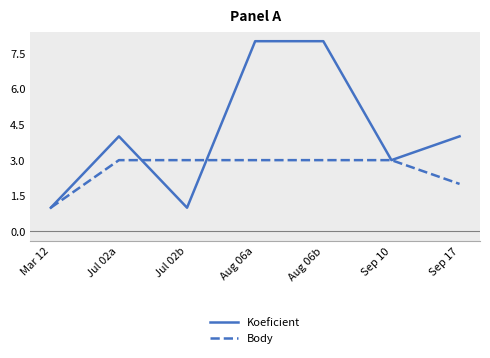

The value of Koeficient at Jul 02b is 1. True or false?

True